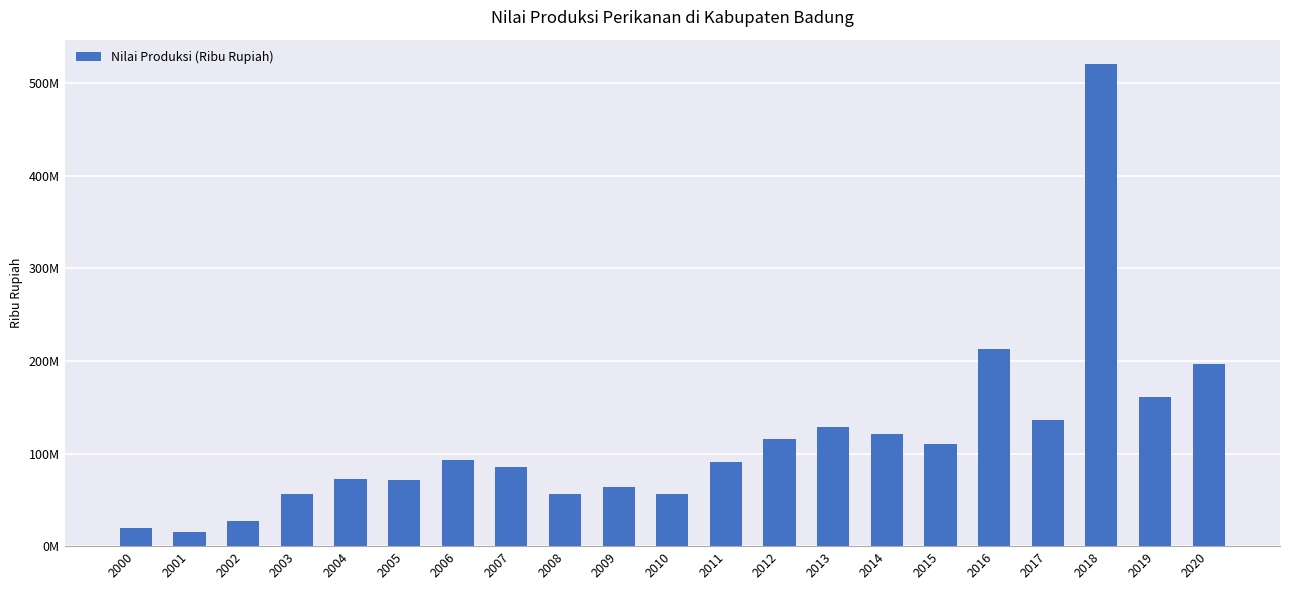

Rank the categories by value from highest to lowest.

2018, 2016, 2020, 2019, 2017, 2013, 2014, 2012, 2015, 2006, 2011, 2007, 2004, 2005, 2009, 2010, 2008, 2003, 2002, 2000, 2001